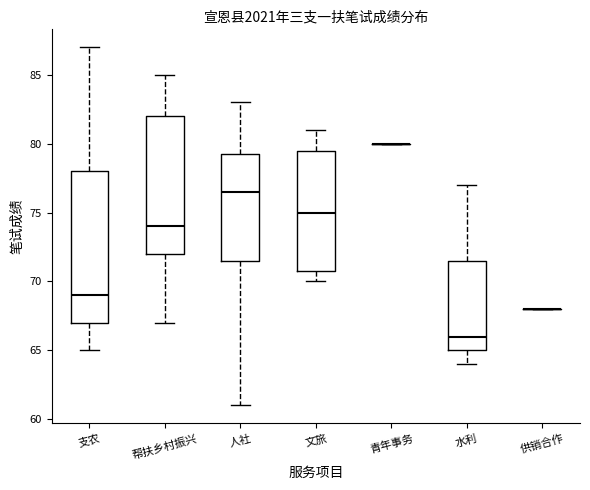

Comparing the boxes themselves (not the whiskers), which one is the tallest?

支农